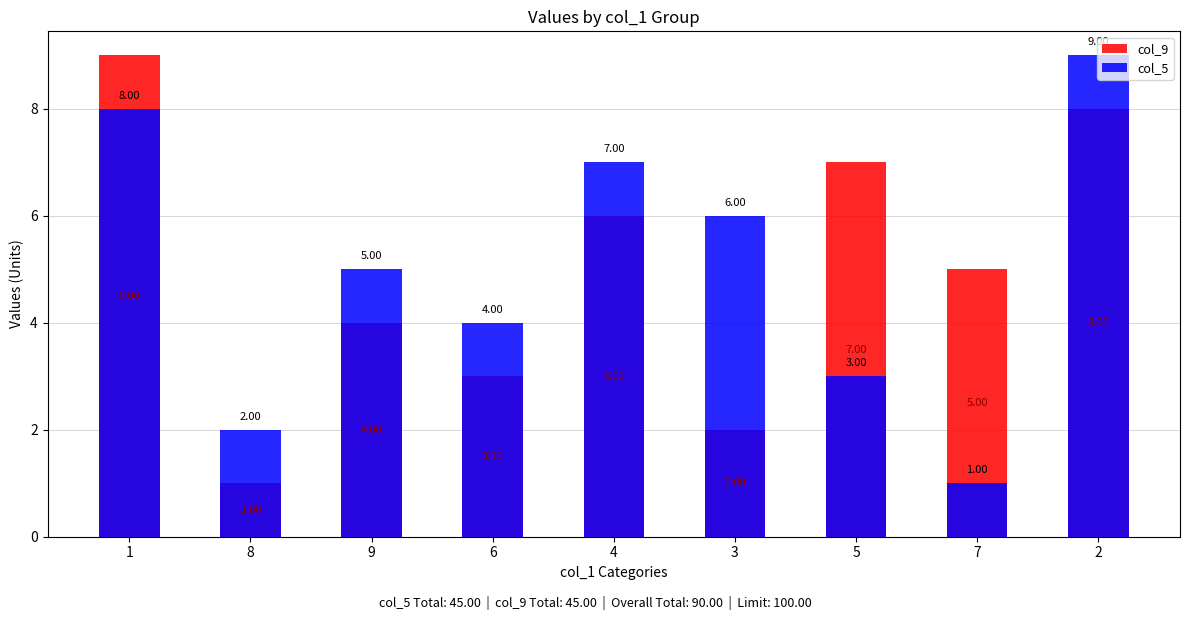

At 8, list the series in order from largest to smallest.

col_5, col_9